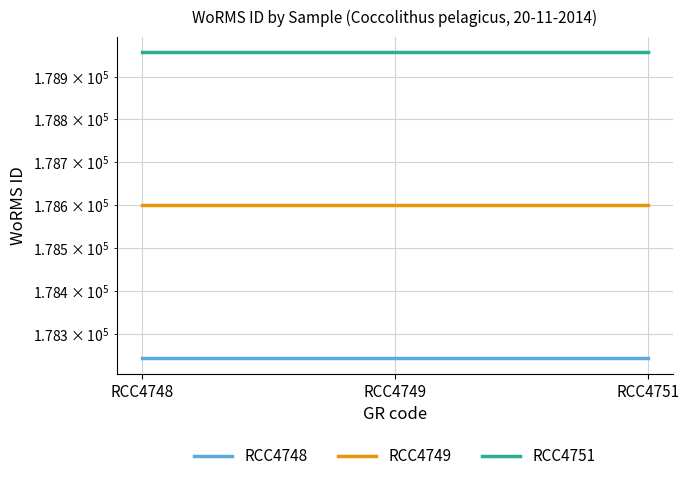

Read the RCC4748 value at RCC4748.

178242.8